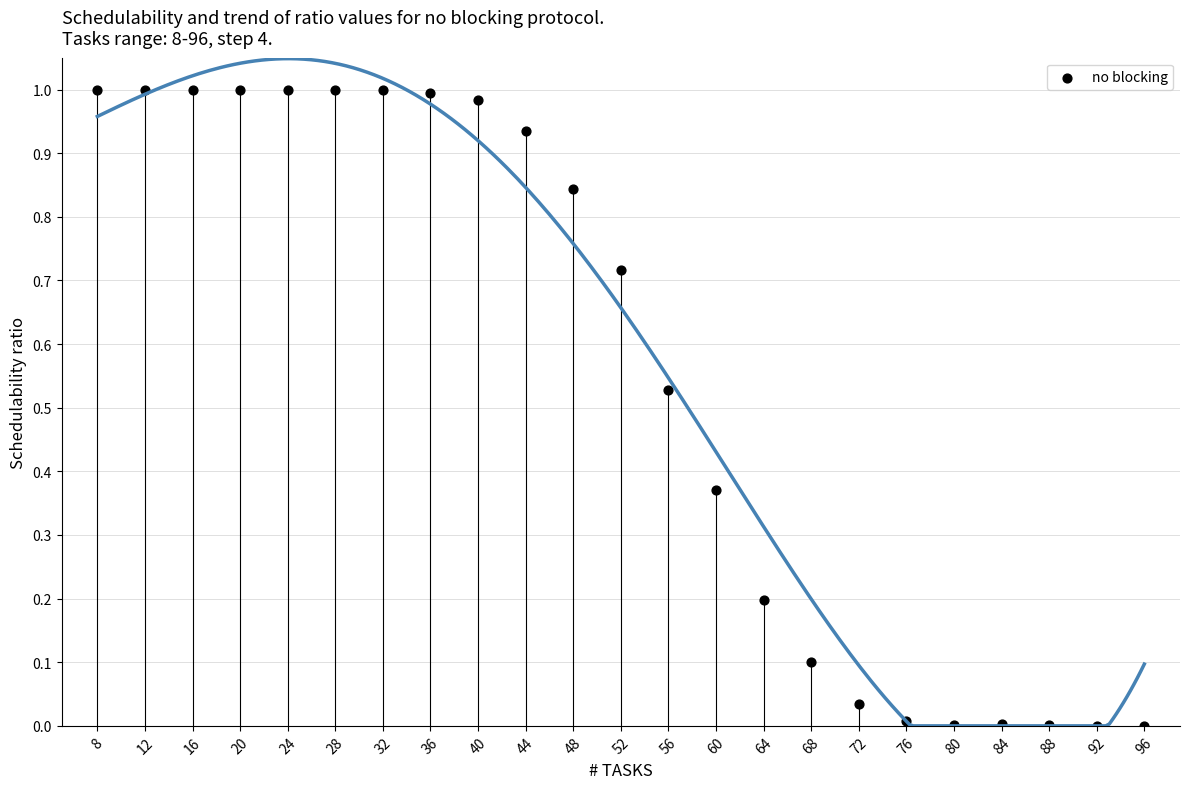

What is the range of X values (max minus min)?

88.0